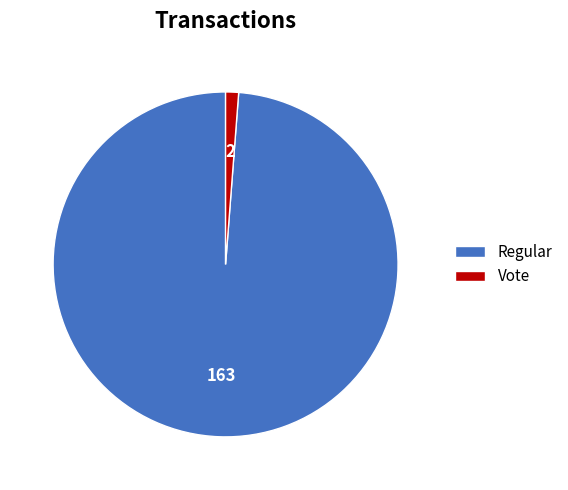

Do Vote and Regular together represent more than half of the pie?

Yes